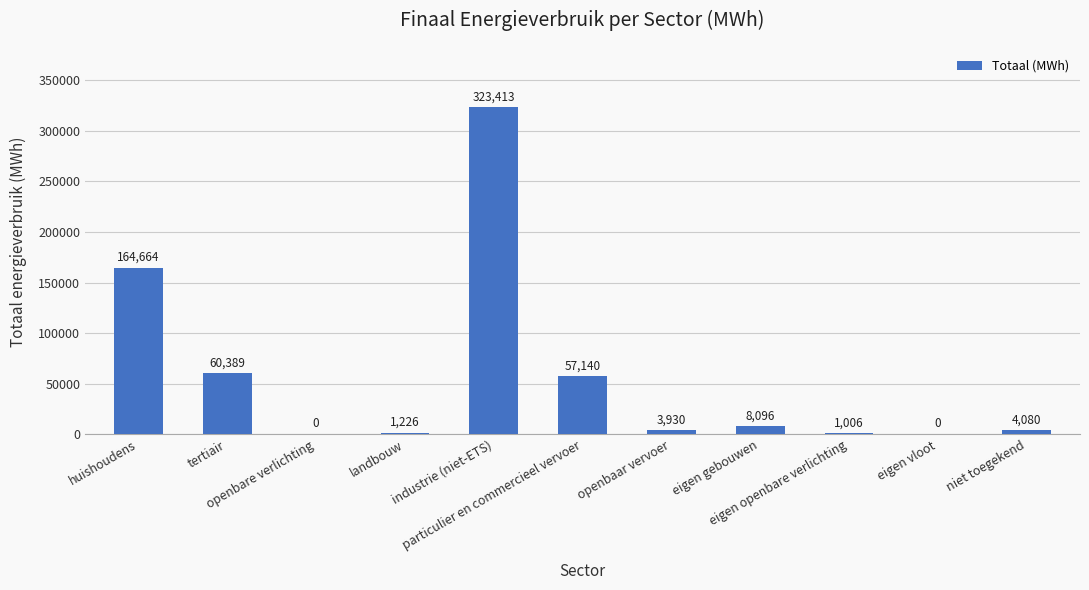

What is the maximum value shown in the chart?

323413.4